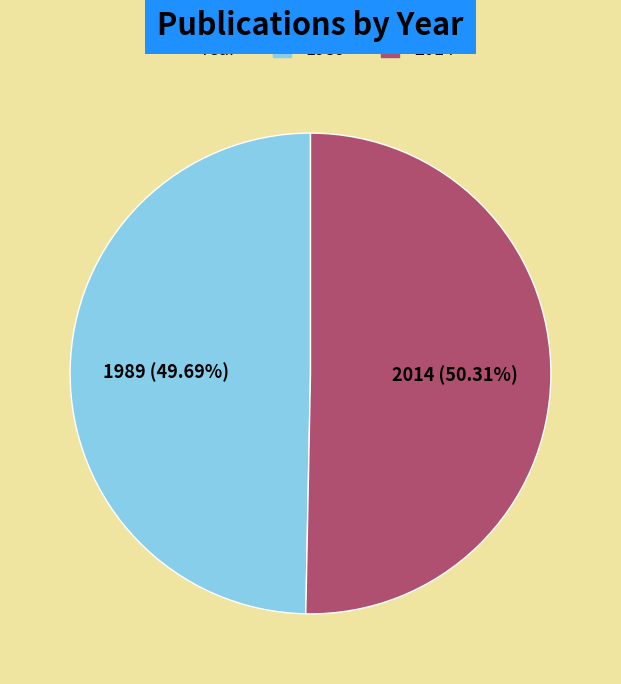

Is there a majority slice in this chart?

Yes